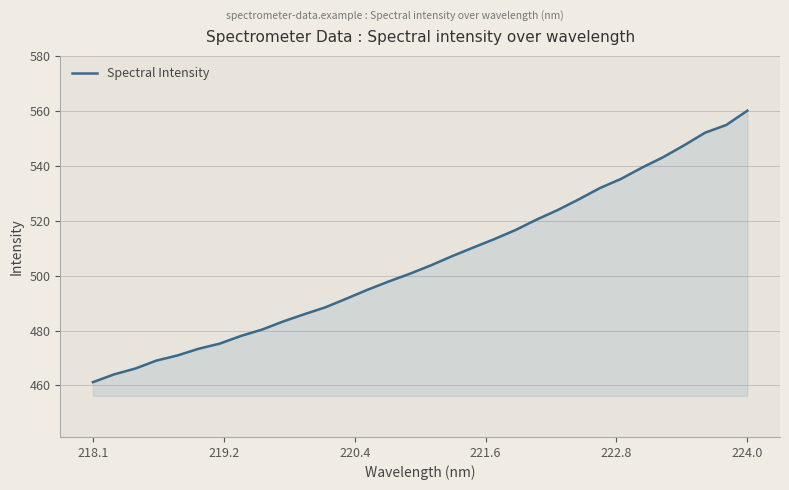

What is the lowest value of the Spectral Intensity series?

461.2